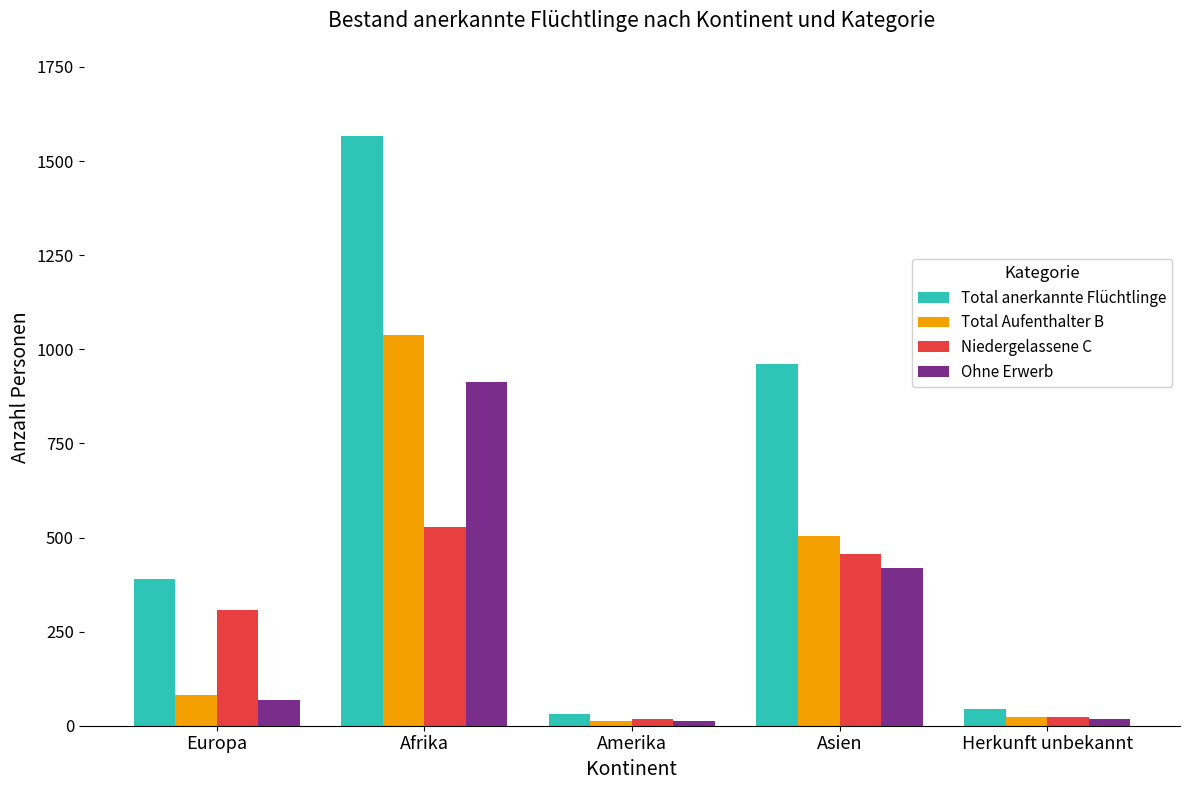

What is the average value of the Total Aufenthalter B series?

332